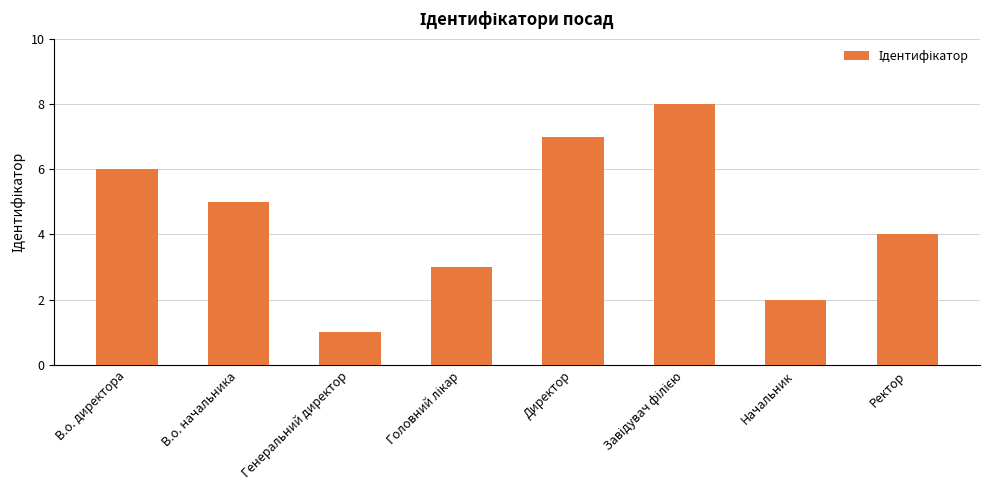

How many bars are there in total?

8